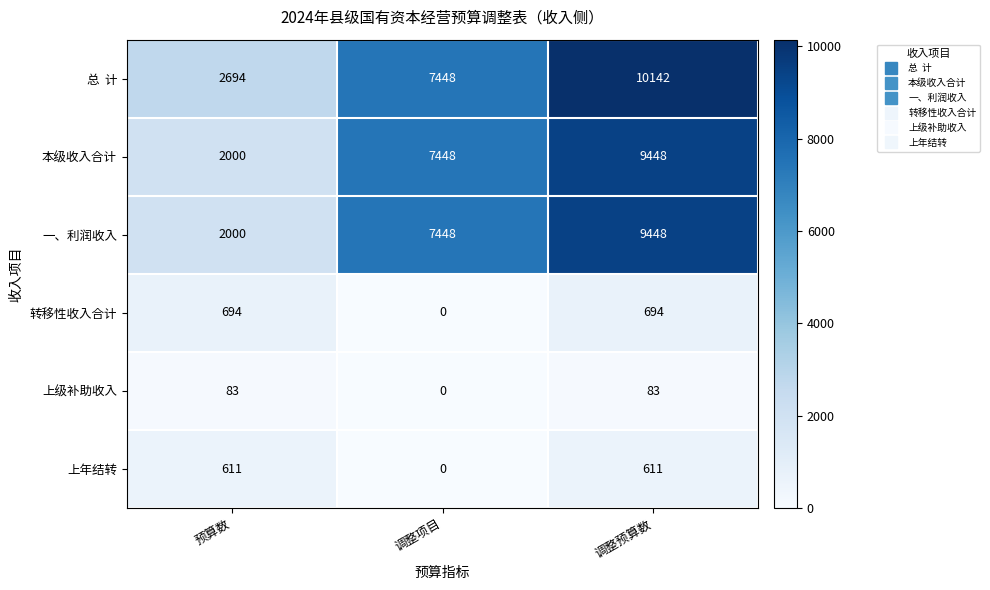

True or false: 一、利润收入 has a value of 9448 at 调整预算数.

True